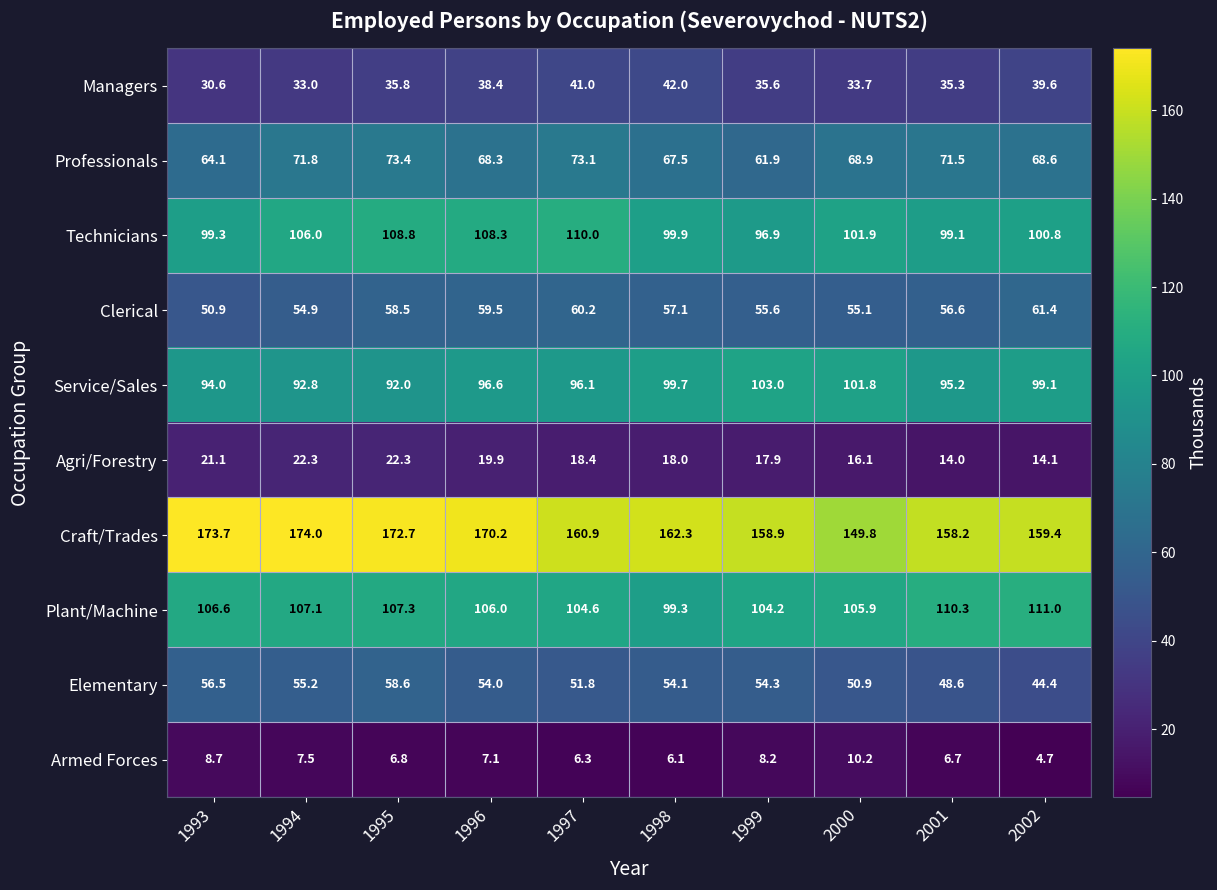

The Clerical series shows 54.9 at 1994. True or false?

True